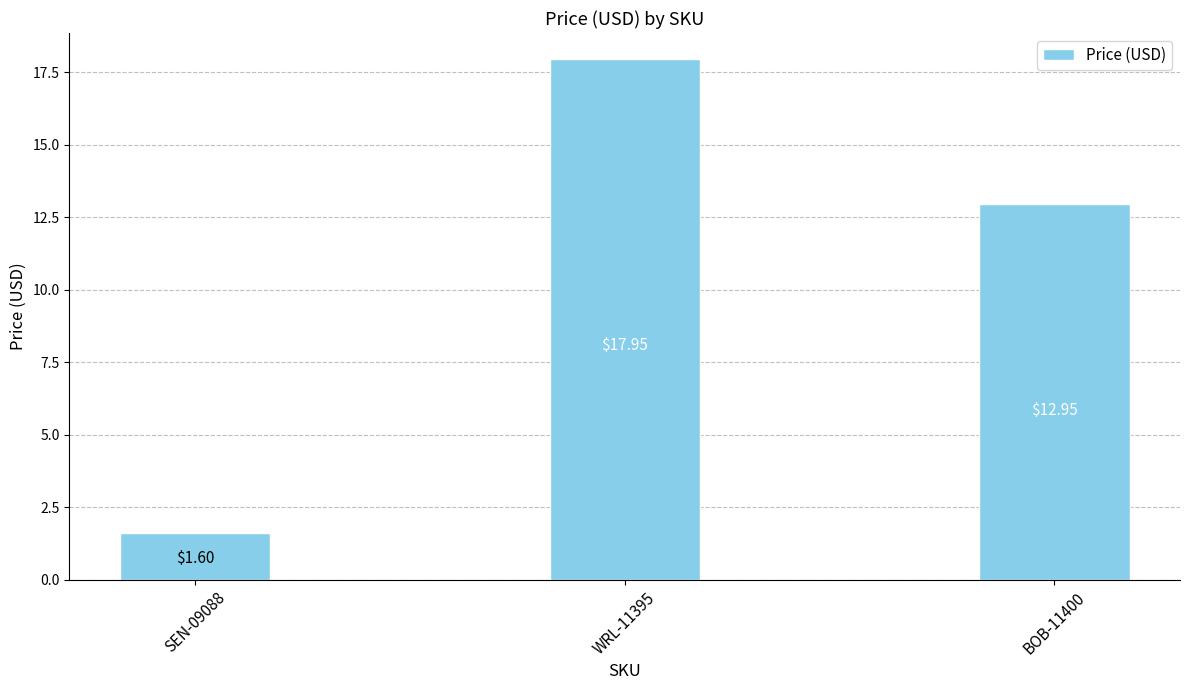

At which label does the data first exceed 12?

WRL-11395